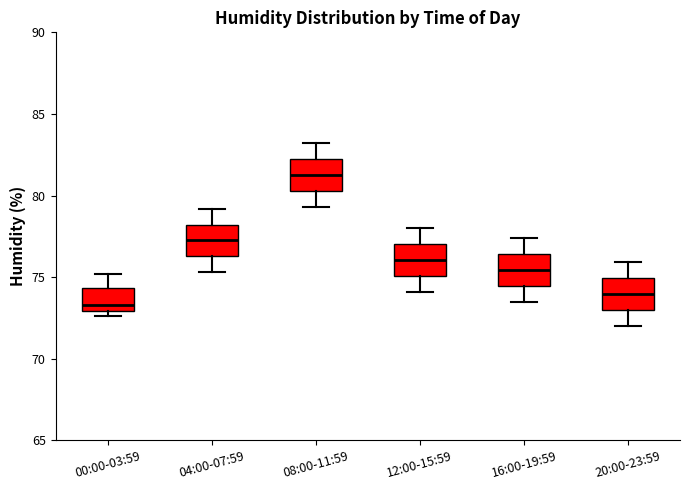

Where does the lower whisker of the box for 08:00-11:59 end on the y-axis? The values are not printed on the chart, so give them approximately, as read against the axis.

79.5